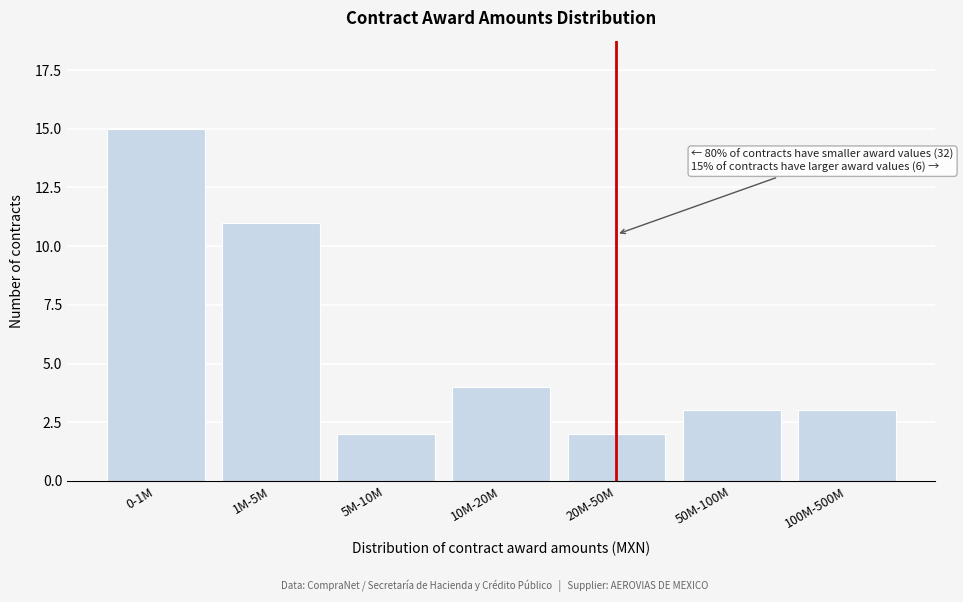

Reading left to right, what are all the values shown in this chart?

15	11	2	4	2	3	3